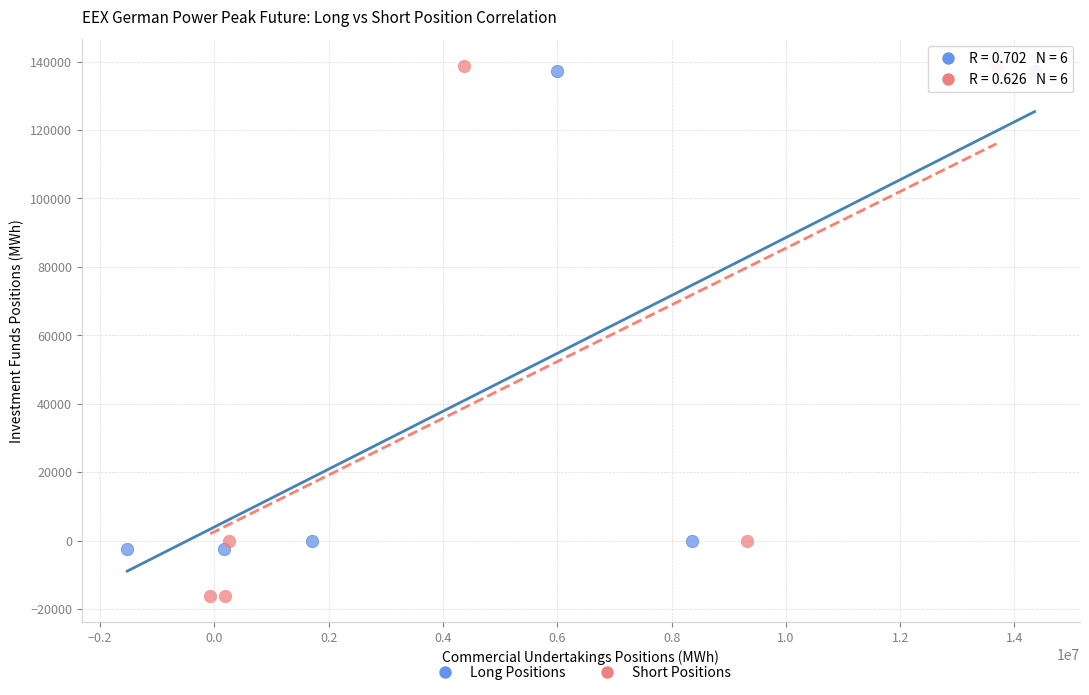

Which series contains the lowest Y value?

Short Positions